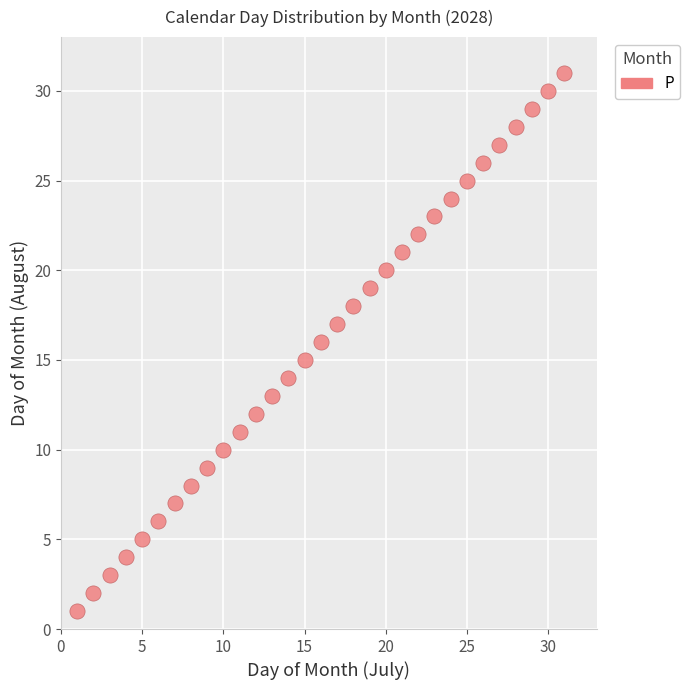

What is the range of Y values (max minus min)?

30